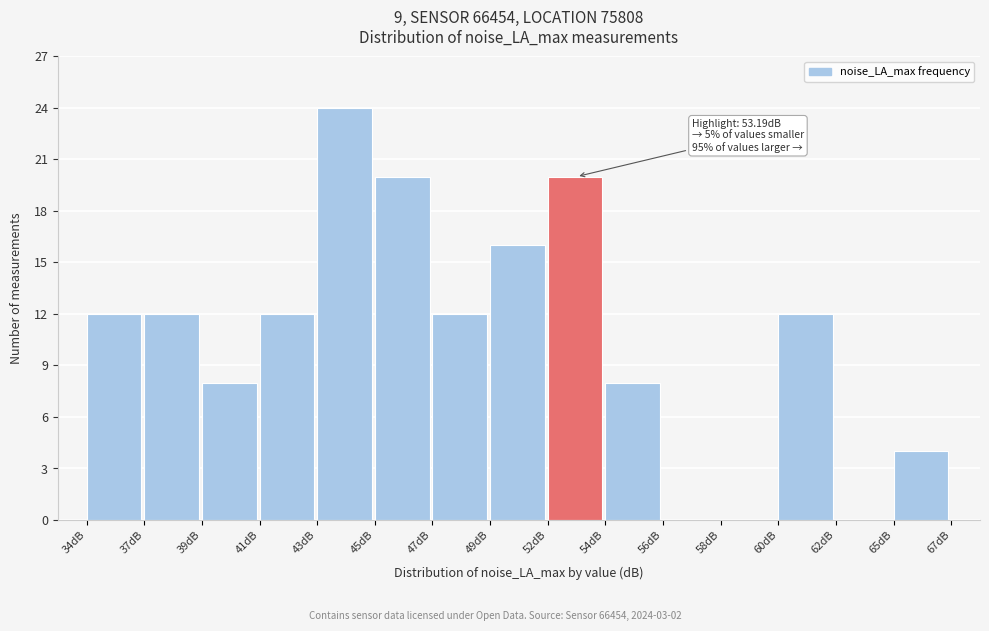

Reading left to right, extract all data points from this chart.

34dB=12	37dB=12	39dB=8	41dB=12	43dB=24	45dB=20	47dB=12	49dB=16	52dB=20	54dB=8	56dB=0	58dB=0	60dB=12	62dB=0	65dB=4